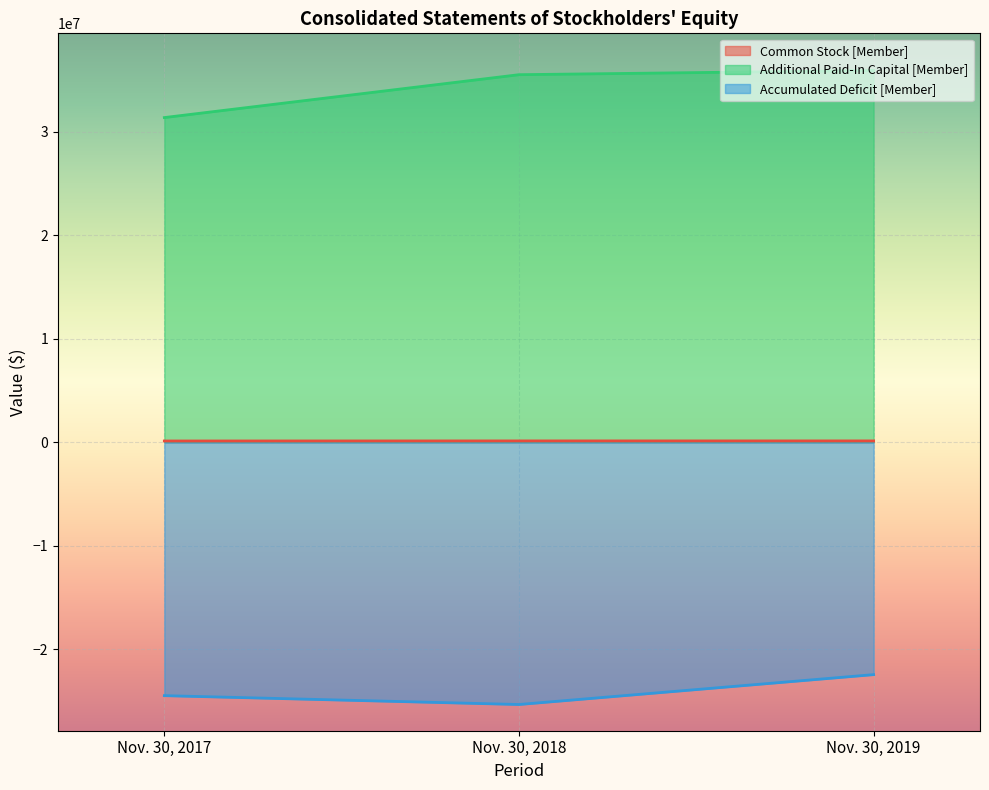

Reading left to right, list all the values displayed in this chart.

Common Stock [Member]: Nov. 30, 2017=128995	Nov. 30, 2018=135964	Nov. 30, 2019=135989
Additional Paid-In Capital [Member]: Nov. 30, 2017=31373048	Nov. 30, 2018=35515382	Nov. 30, 2019=35918827
Accumulated Deficit [Member]: Nov. 30, 2017=-24474691	Nov. 30, 2018=-25329515	Nov. 30, 2019=-22444310